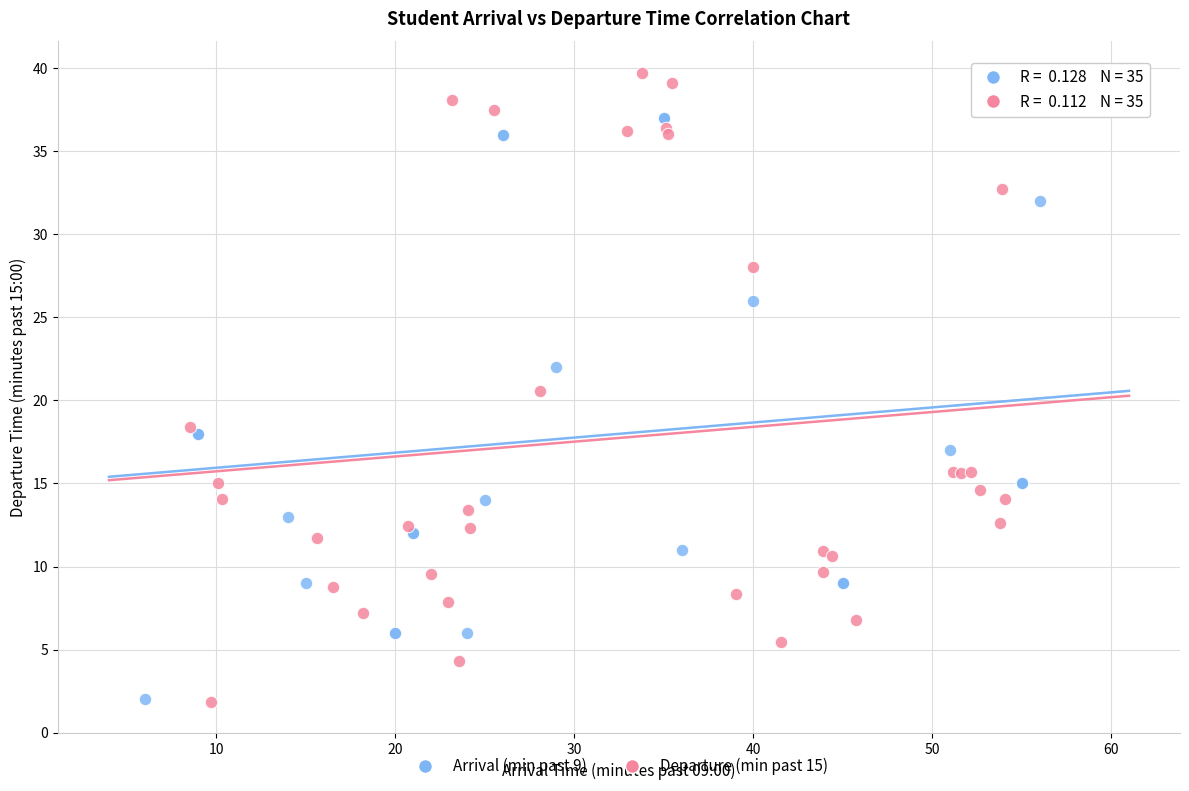

Which series contains the highest Y value?

Departure (min past 15)